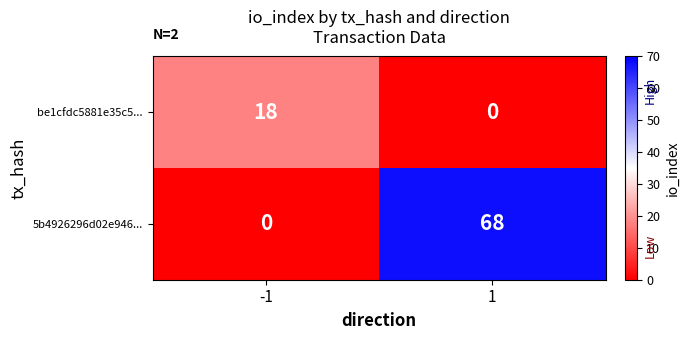

Read the 5b4926296d02e946... value at 1.

68